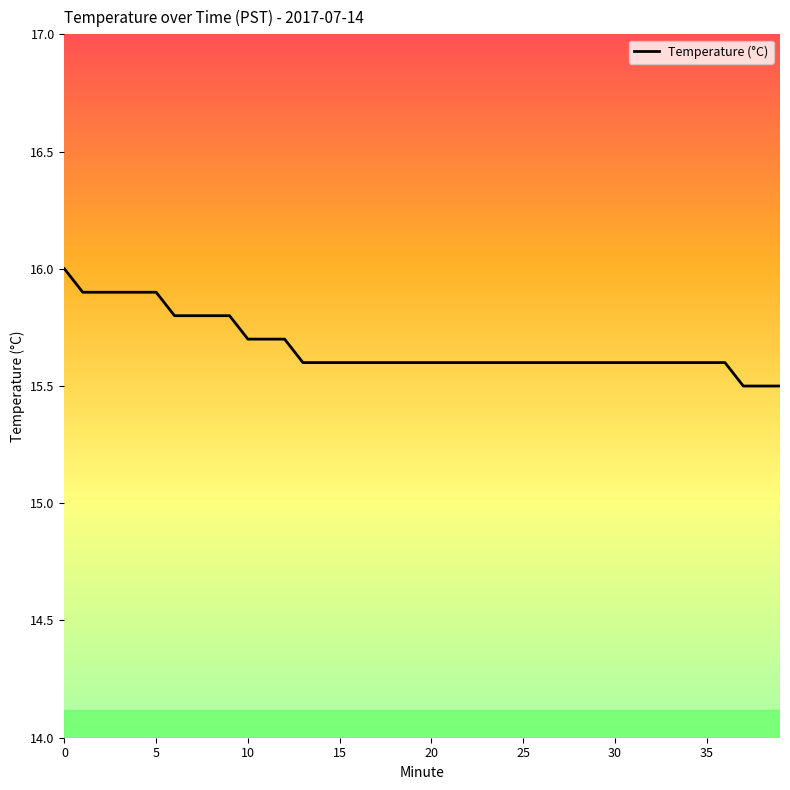

Count the number of categories in the chart.

40